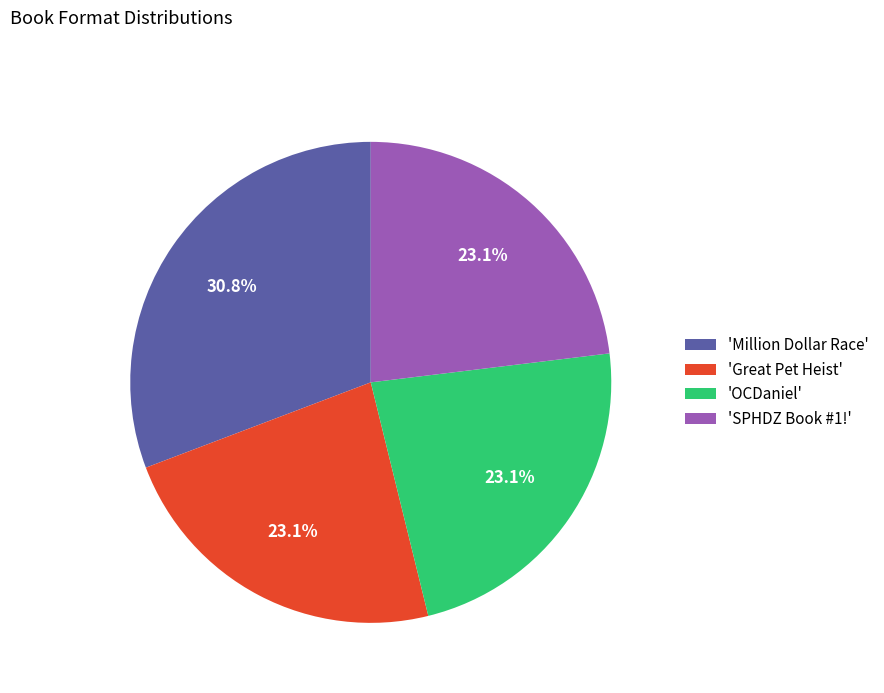

How many segments does this pie chart have?

4